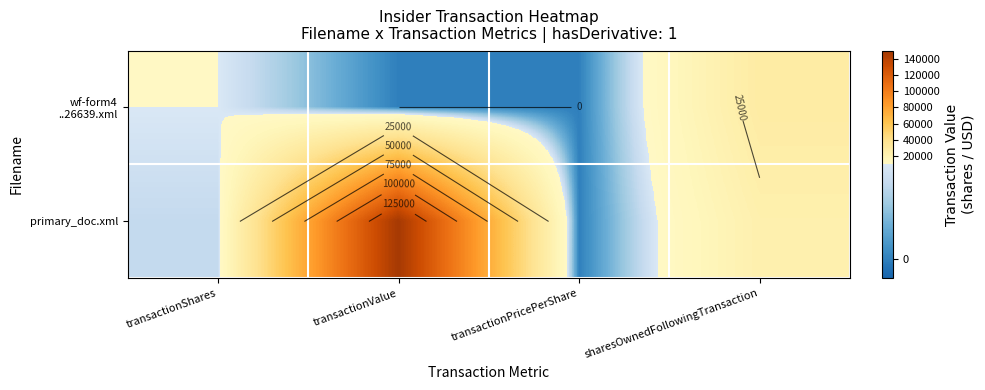

The value of wf-form4 ..26639.xml at transactionShares is 17524.9. True or false?

False